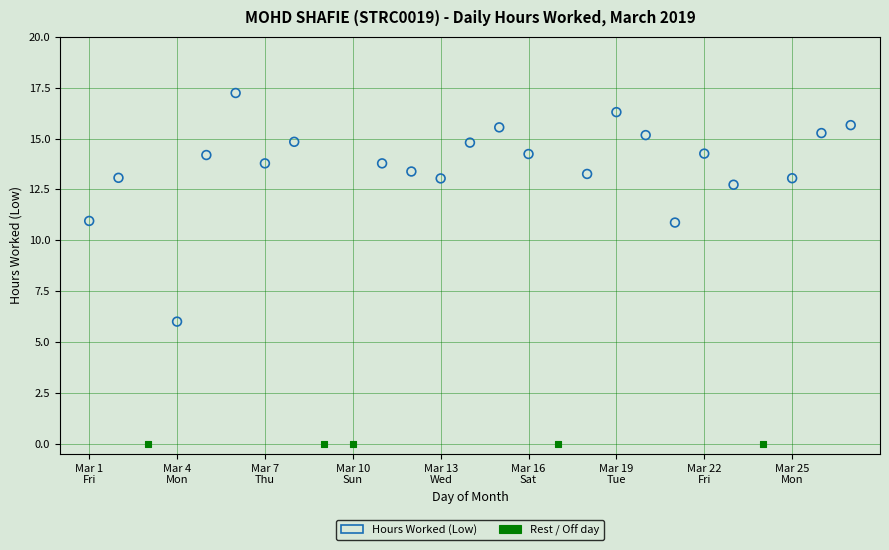

Which series contains the lowest Y value?

Rest / Off day